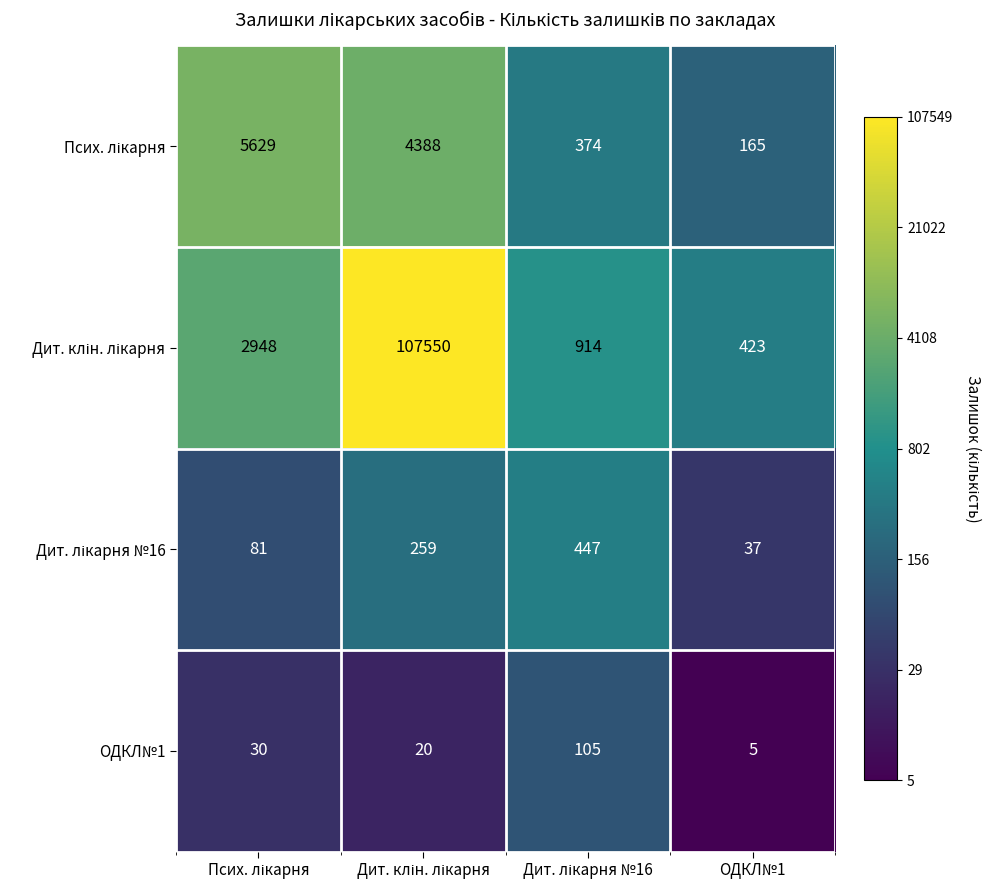

What is the difference between the maximum and minimum values in the ОДКЛ№1 series?

100